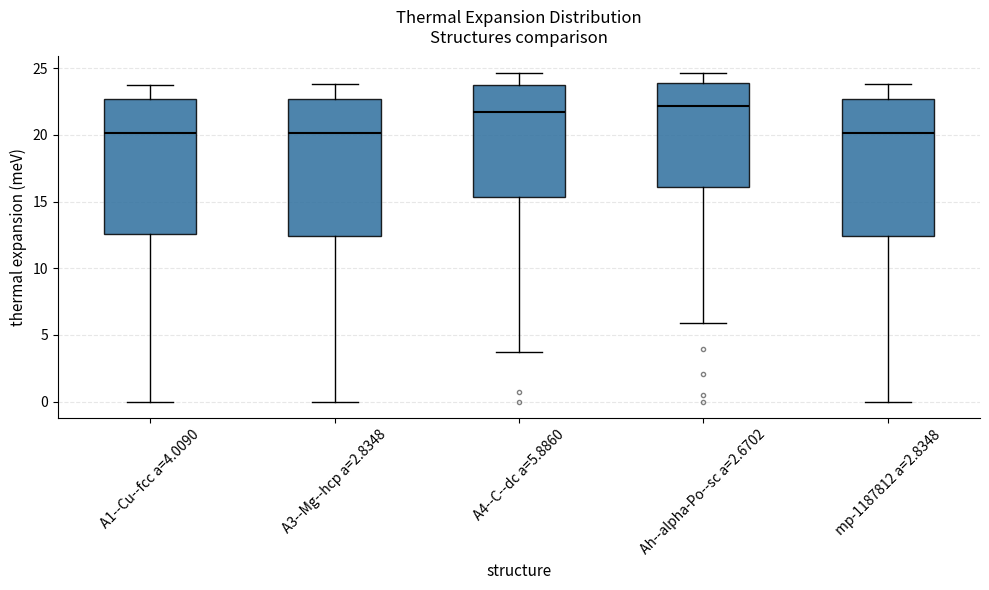

Reading left to right, transcribe this box plot: for each box, give where its median line is, the range the box spans, and where its two whiskers end, as read against the y-axis. The values are not printed on the chart, so give them approximately, as read against the axis.

A1--Cu--fcc a=4.0090: median 20.0, box 12.5 to 22.5, whiskers 0.0 to 24.0
A3--Mg--hcp a=2.8348: median 20.0, box 12.5 to 22.5, whiskers 0.0 to 24.0
A4--C--dc a=5.8860: median 21.5, box 15.5 to 23.5, whiskers 3.5 to 24.5
Ah--alpha-Po--sc a=2.6702: median 22.0, box 16.0 to 24.0, whiskers 6.0 to 24.5
mp-1187812 a=2.8348: median 20.0, box 12.5 to 22.5, whiskers 0.0 to 24.0